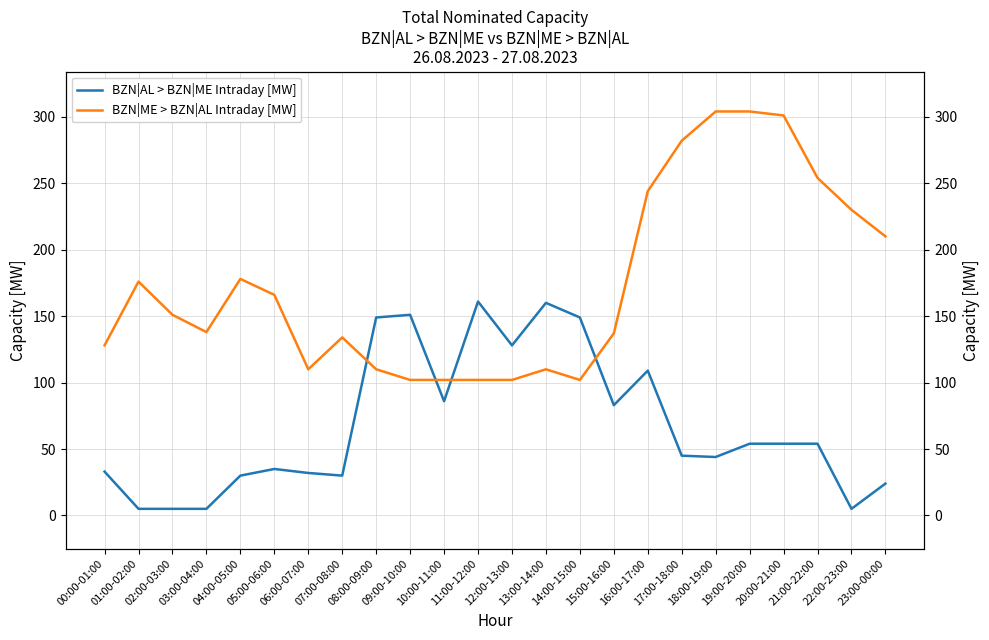

Which series has the widest spread of values?

BZN|ME > BZN|AL Intraday [MW]